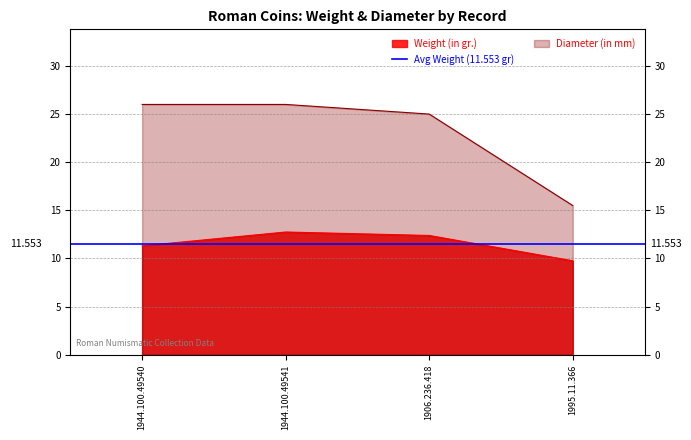

Reading right to left, extract all data points from this chart.

Weight (in gr.): 9.8	12.4	12.8	11.3
Diameter (in mm): 15.5	25.0	26.0	26.0